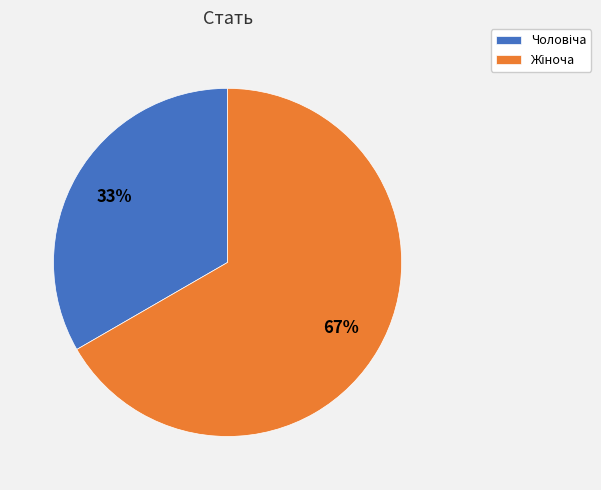

Does any single category account for the majority?

Yes